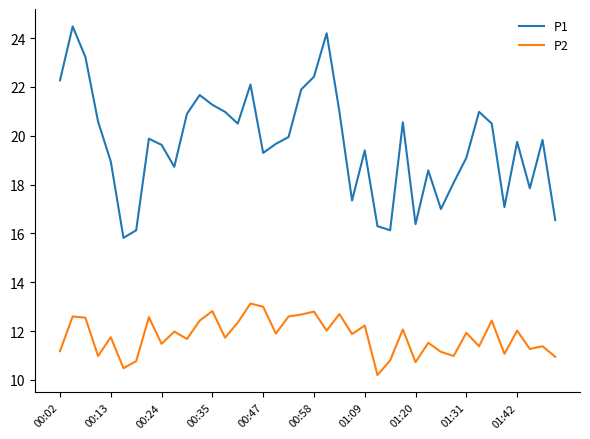

True or false: P2 and P1 cross at least once.

False